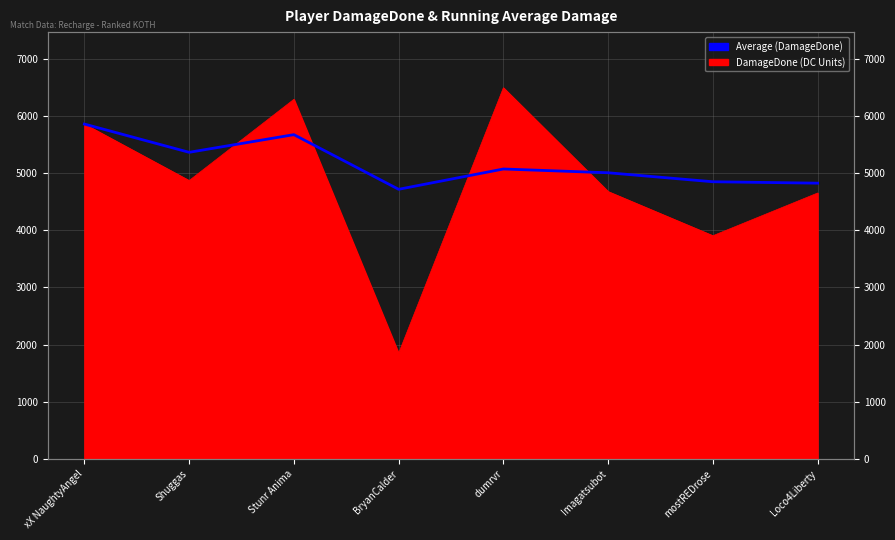

Between Loco4Liberty and BryanCalder, which is larger?

Loco4Liberty